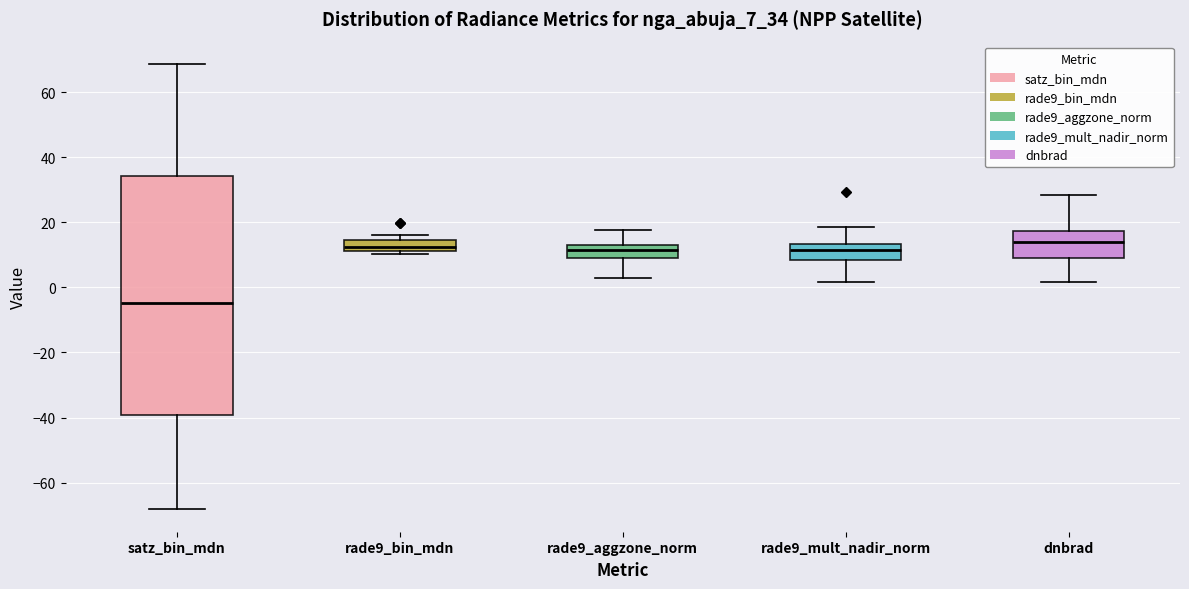

Where is the lower edge of the box for rade9_bin_mdn on the y-axis? The values are not printed on the chart, so give them approximately, as read against the axis.

12